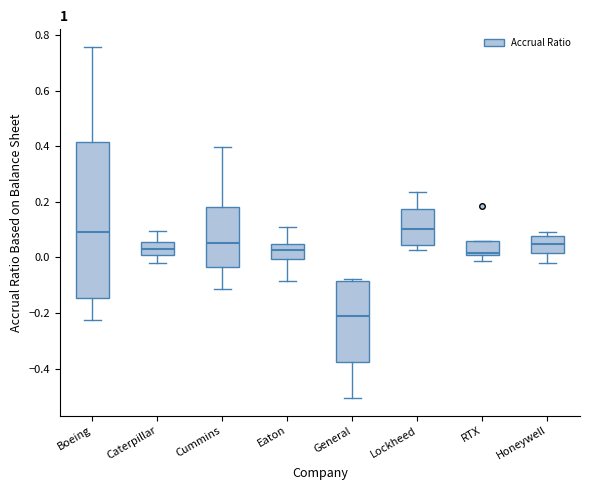

Which box is the tallest, from its lower edge to its upper edge?

Boeing